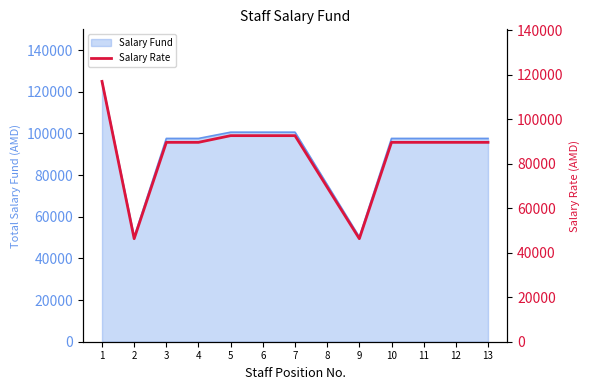

List the labels in order of value, largest first.

1, 5, 6, 7, 3, 4, 10, 11, 12, 13, 8, 2, 9